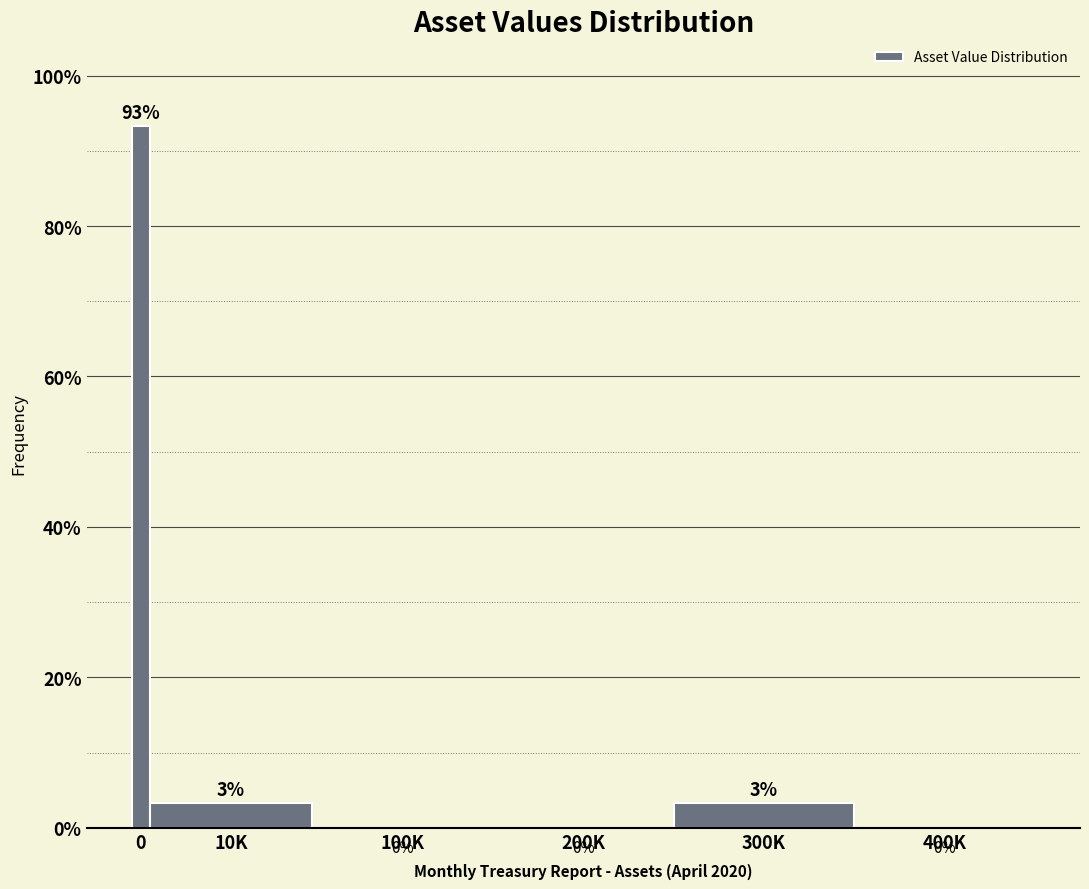

True or false: the data shows 56.1 at 100K.

False